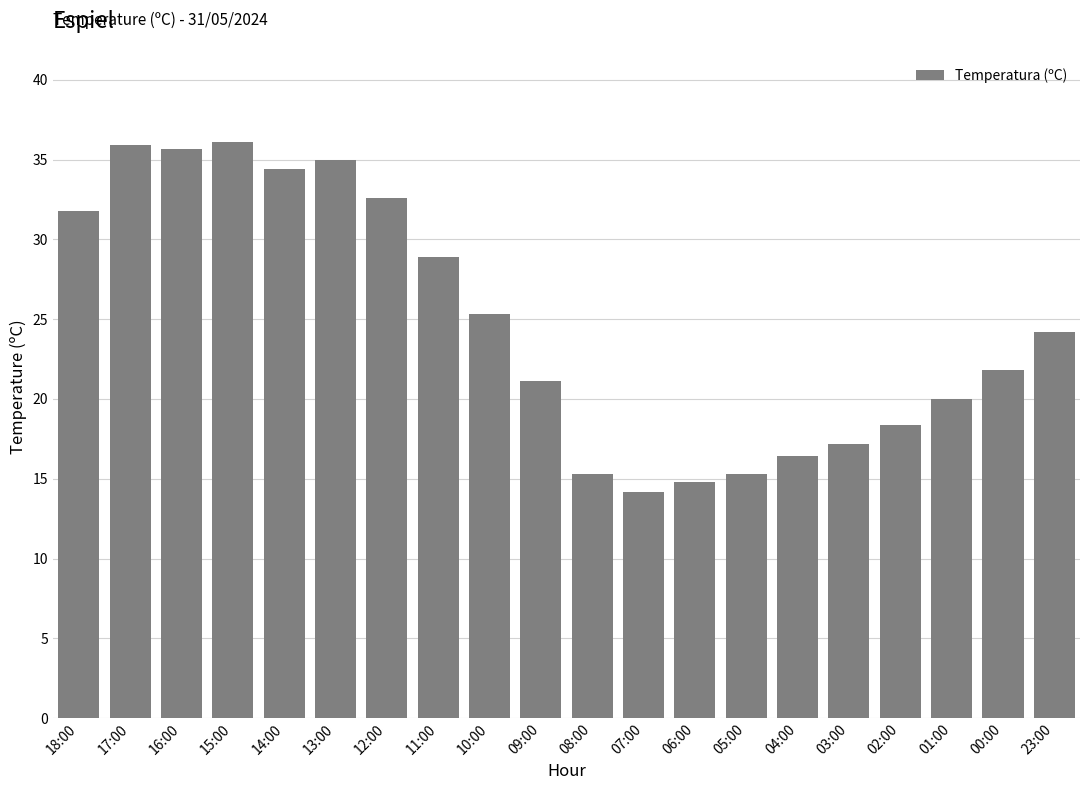

What is the sum of the values at 05:00 and 09:00?

36.4